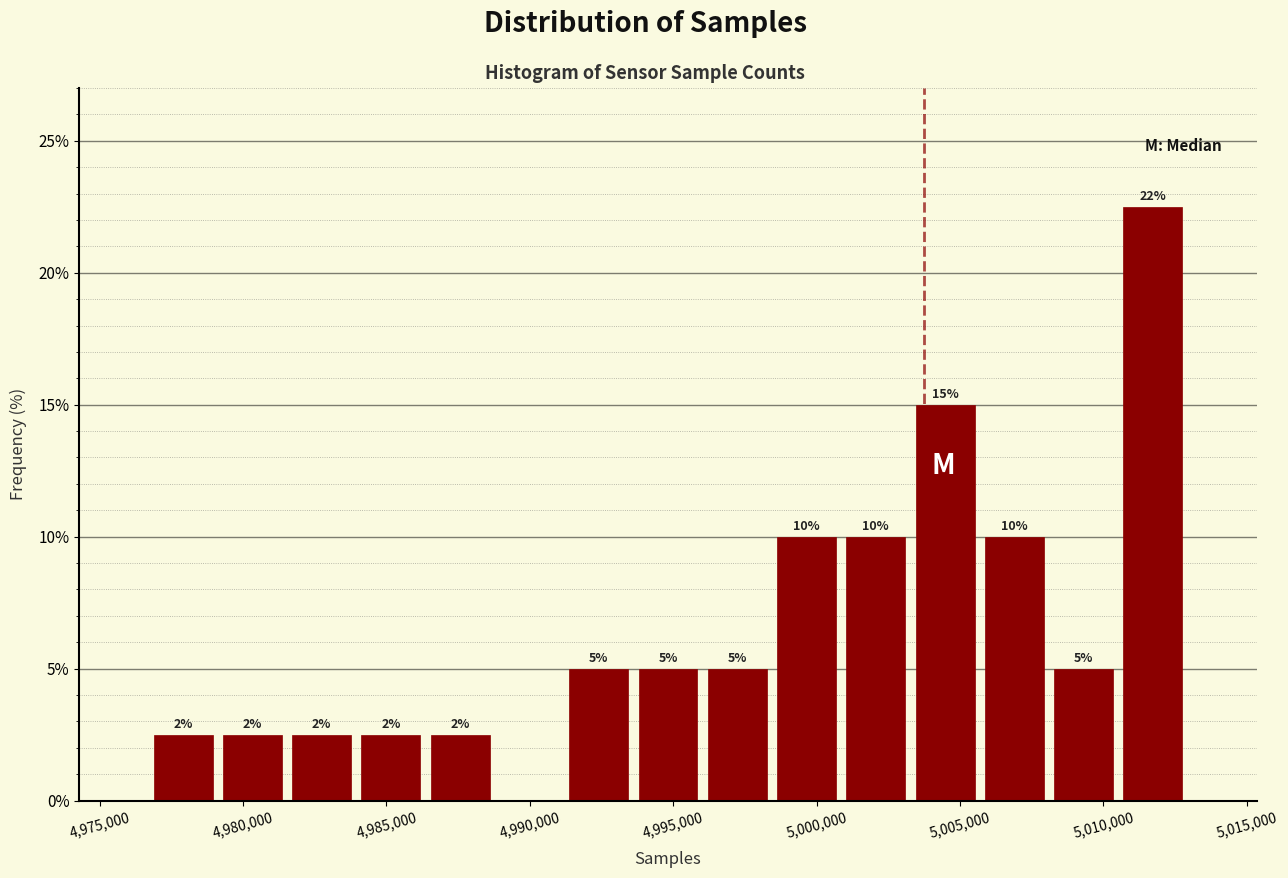

Over which range of the x-axis is the bar tallest?

5010500 to 5013000